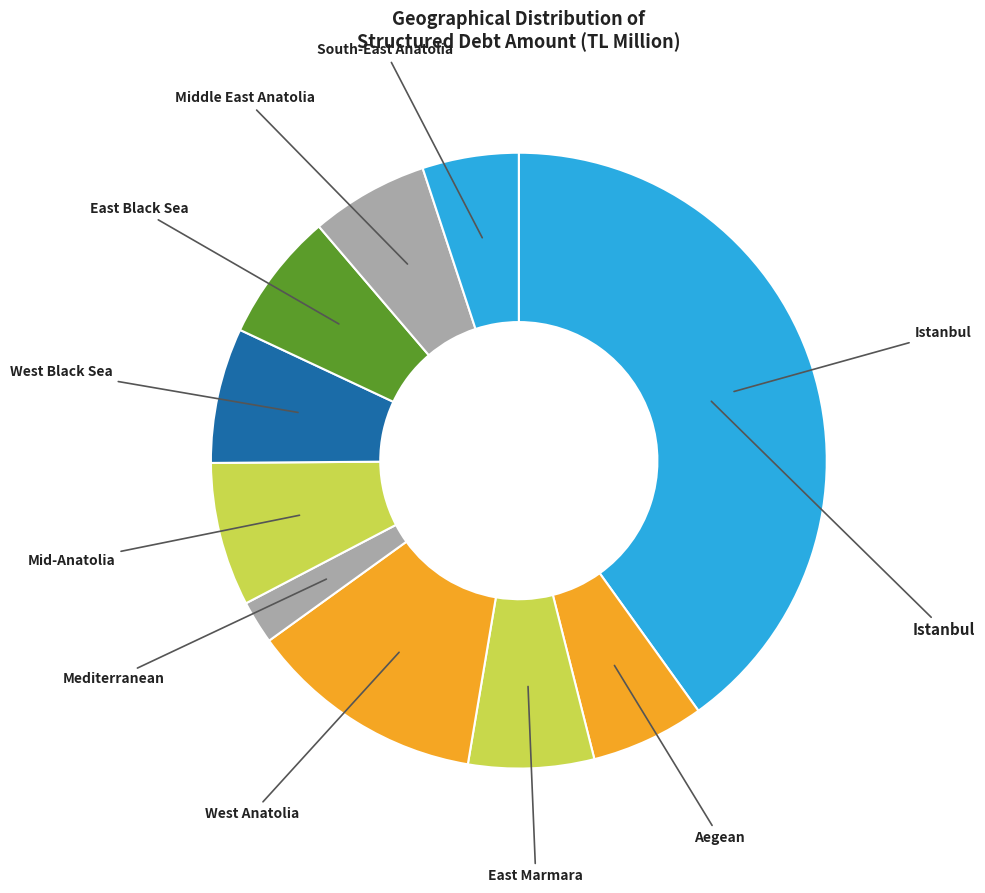

Which category has the biggest portion of the pie?

Istanbul